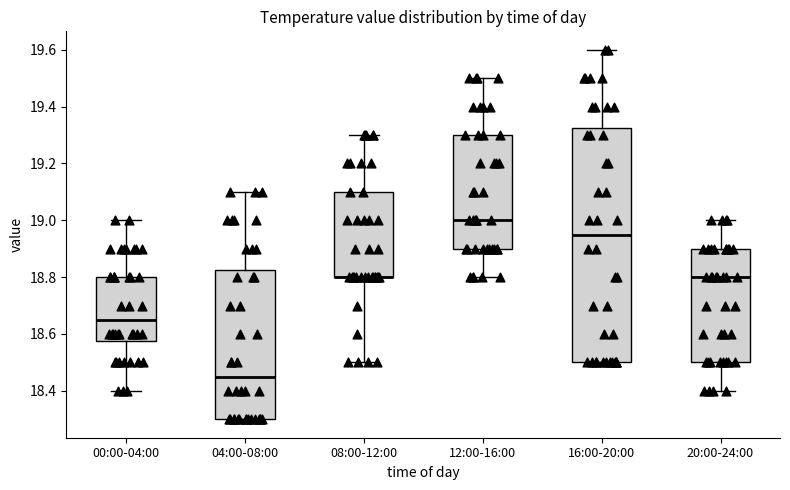

Where is the lower edge of the box for 16:00-20:00 on the y-axis? The values are not printed on the chart, so give them approximately, as read against the axis.

18.50